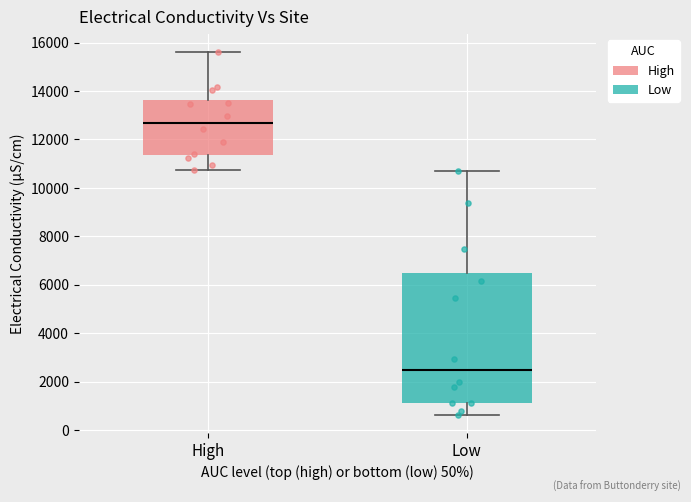

Comparing the boxes themselves (not the whiskers), which one is the tallest?

Low